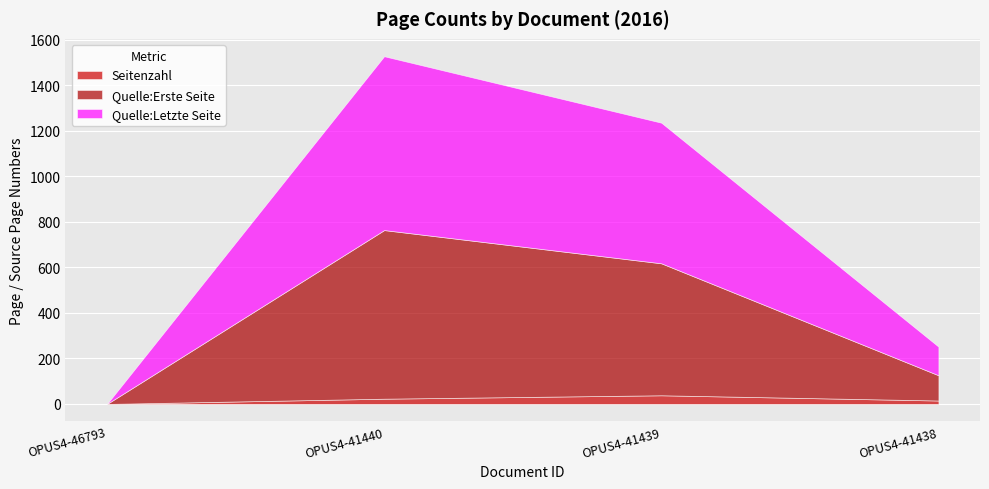

How many data points in Seitenzahl are less than 23?

2